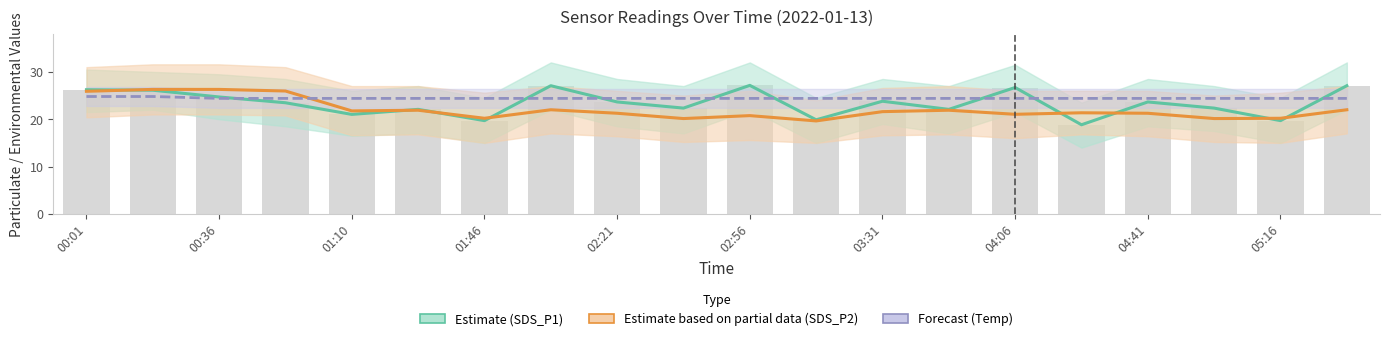

The SDS_P1 Estimate series shows 26.2 at 00:01. True or false?

True